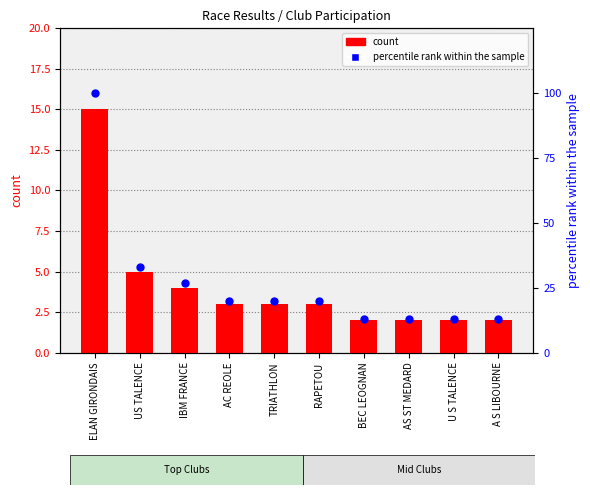

What are all the series names shown in the legend?

count, percentile rank within the sample